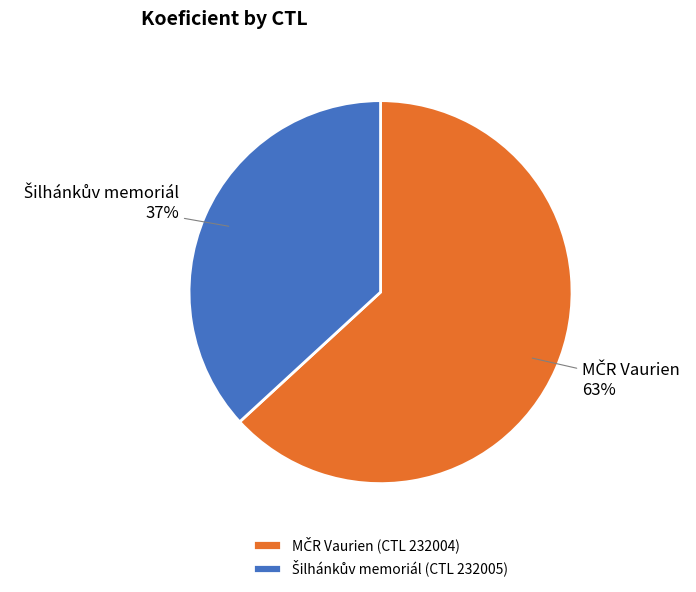

How many segments does this pie chart have?

2